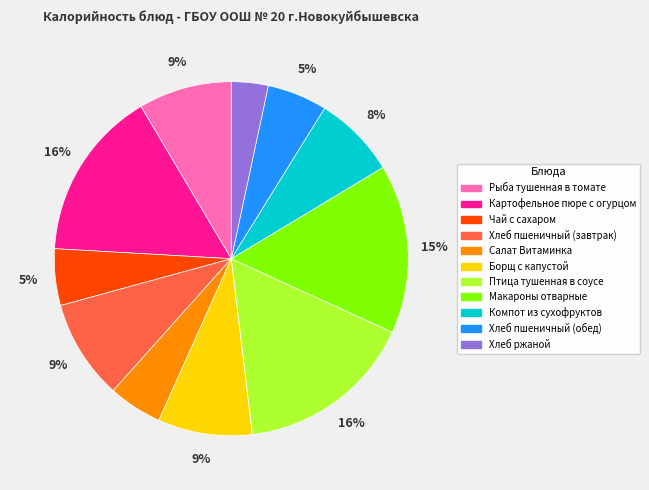

The Борщ с капустой slice represents 9% of the pie. True or false?

True